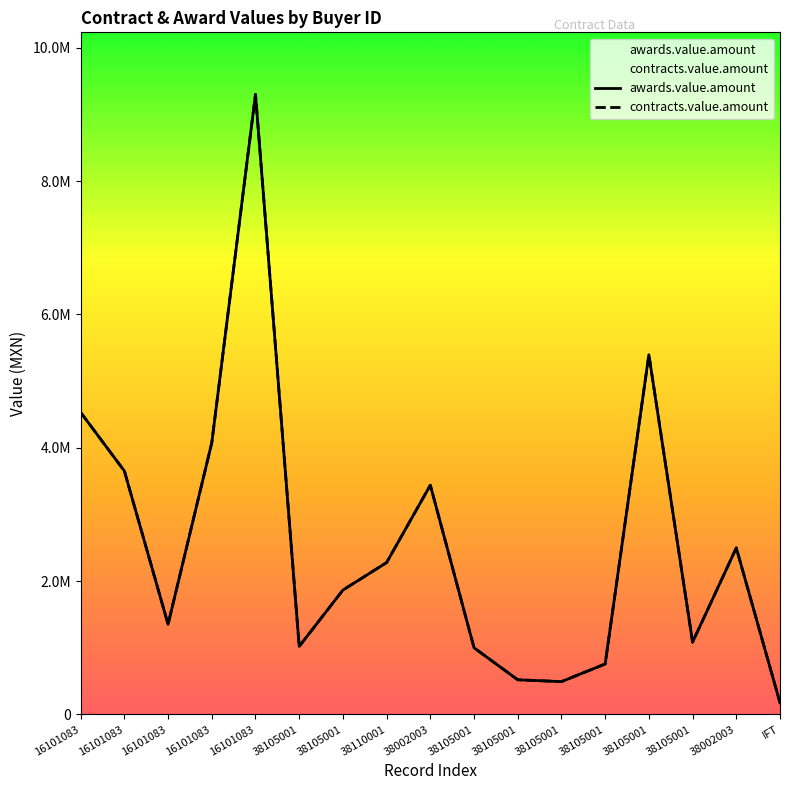

The contracts.value.amount series shows 1085078.0 at 38105001. True or false?

True